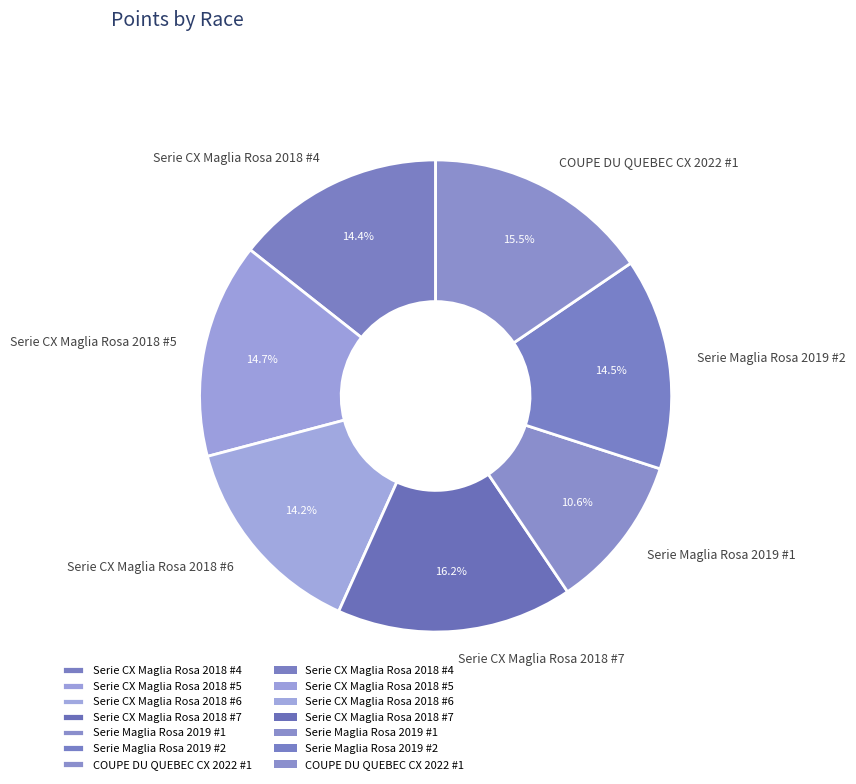

How much of the chart is everything except Serie CX Maglia Rosa 2018 #5?

85.3%